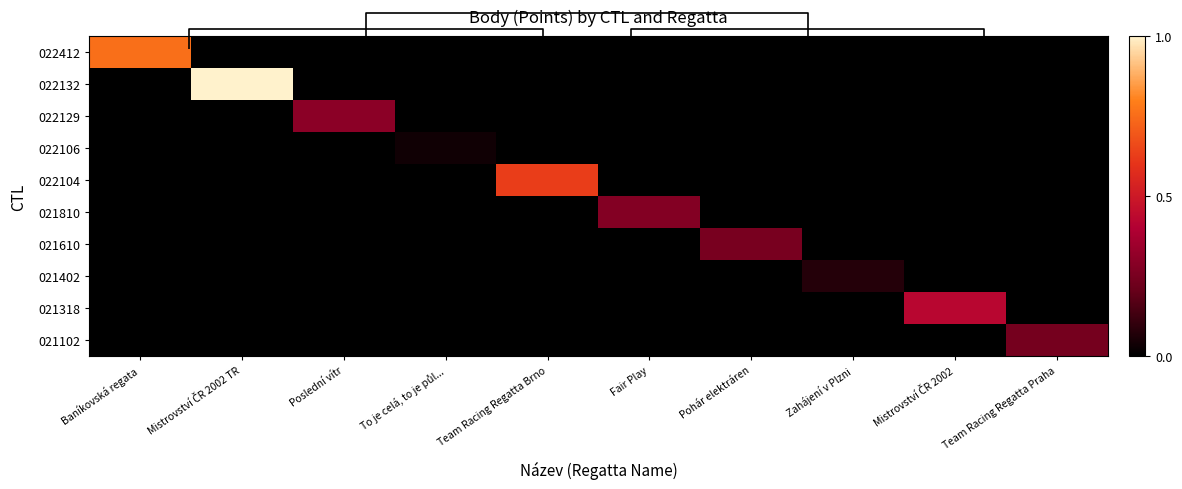

Which category has the highest value in the 021610 series?

Pohár elektráren